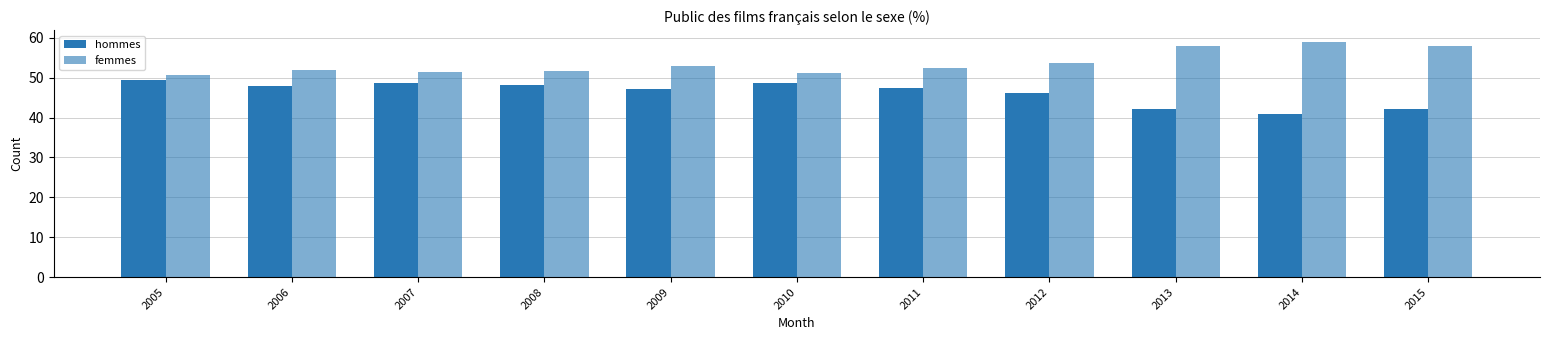

Count the number of data series in this chart.

2